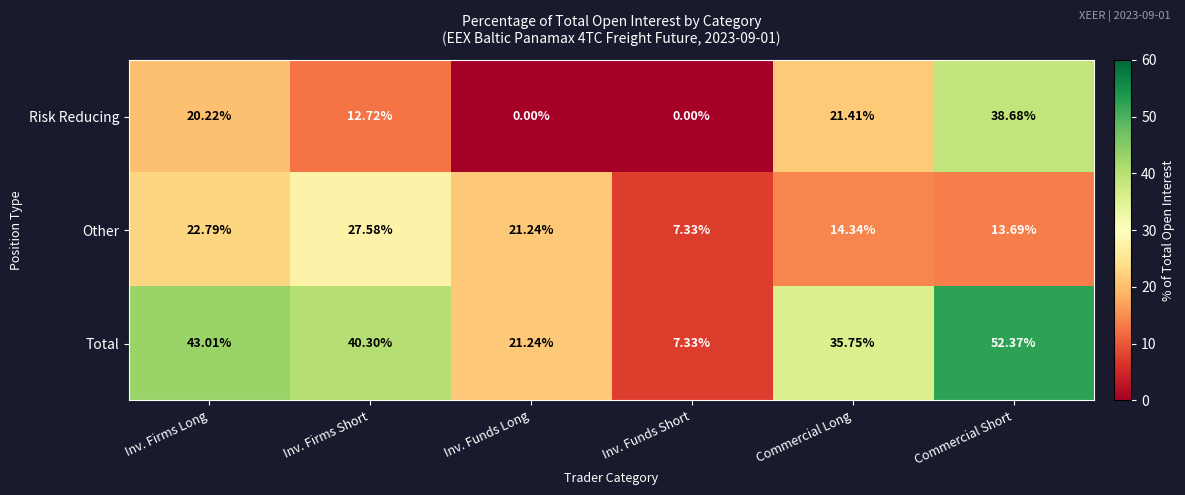

Rank the series at Commercial Long from lowest to highest value.

Other, Risk Reducing, Total